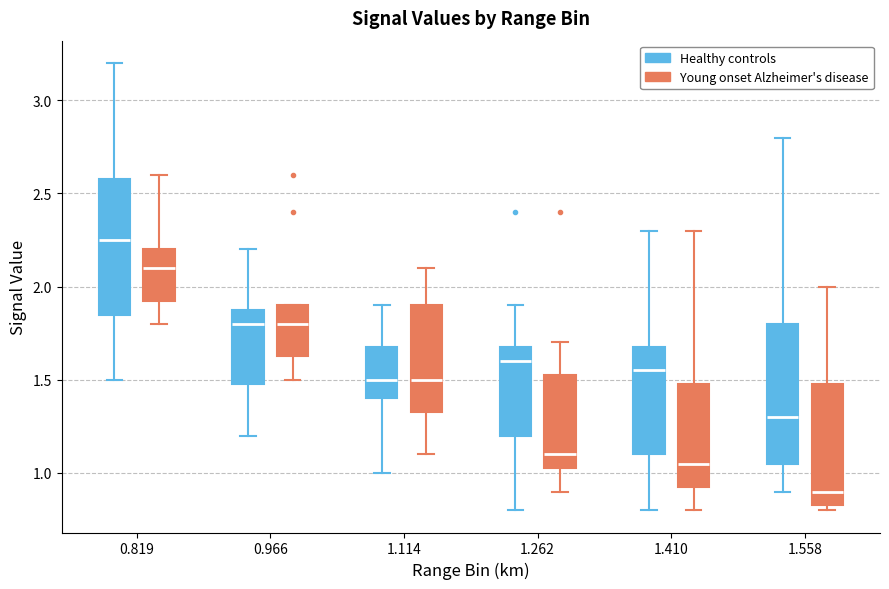

Where does the upper whisker of the box for 1.114 (Healthy controls) end on the y-axis? The values are not printed on the chart, so give them approximately, as read against the axis.

1.90